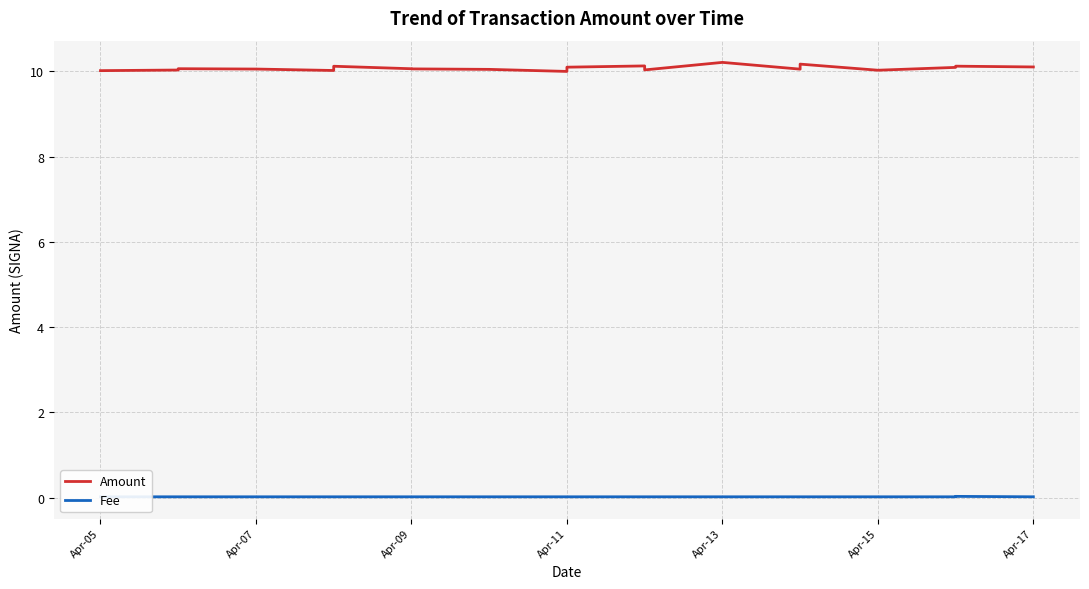

Reading right to left, what are all the values shown in this chart?

Amount: 10.1	10.1	10.1	10.0	10.2	10.1	10.2	10.0	10.1	10.1	10.0	10.0	10.1	10.1	10.1	10.0	10.1	10.1	10.0	10.0
Fee: 0.0	0.0	0.0	0.0	0.0	0.0	0.0	0.0	0.0	0.0	0.0	0.0	0.0	0.0	0.0	0.0	0.0	0.0	0.0	0.0